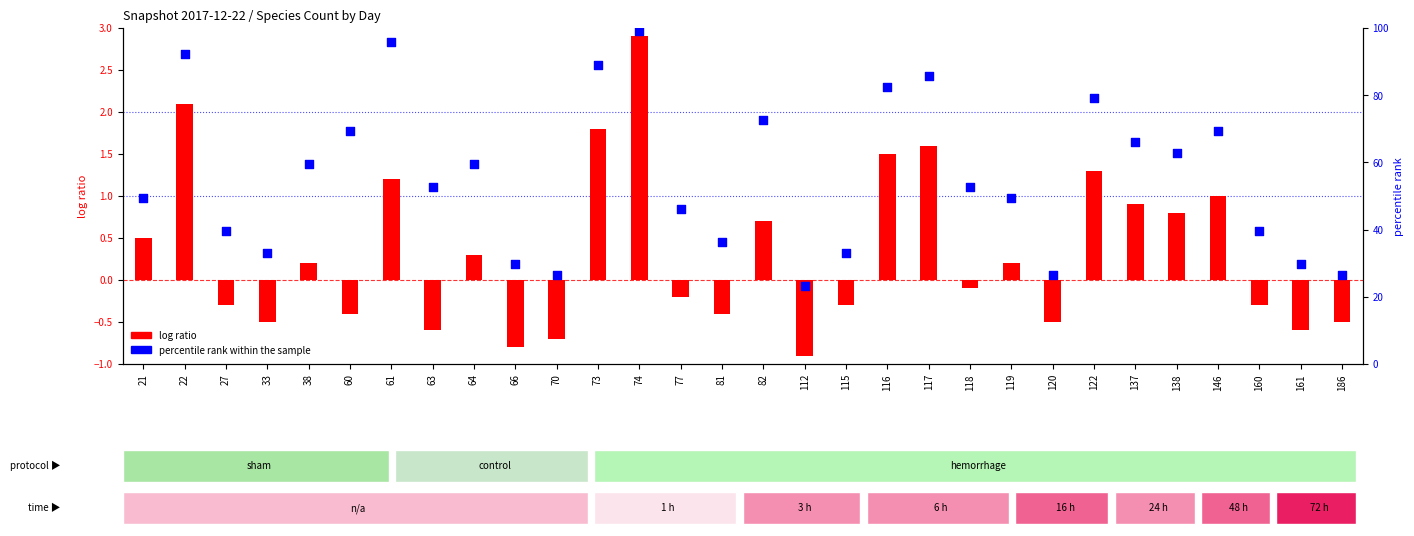

Which series has the largest Y range (max minus min)?

percentile rank within the sample